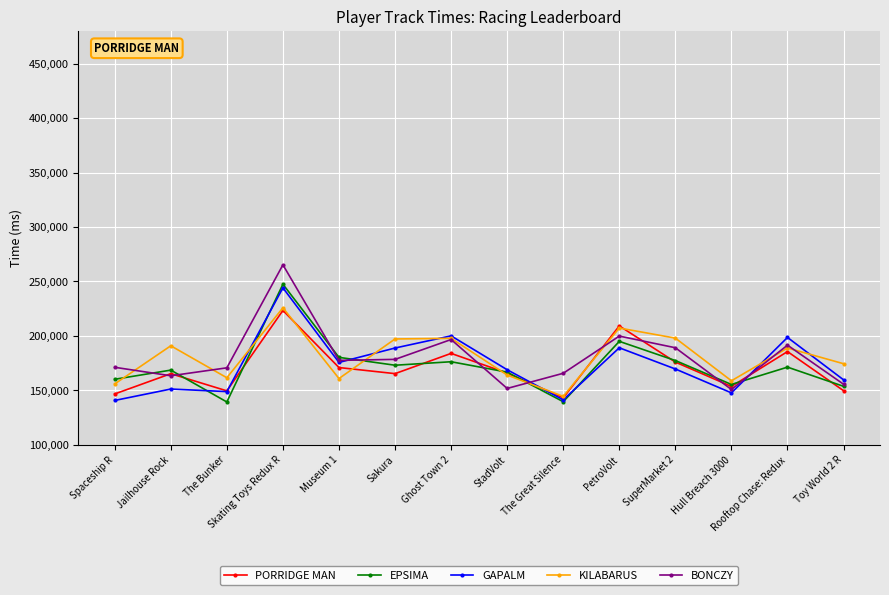

True or false: KILABARUS has a value of 255865 at Hull Breach 3000.

False